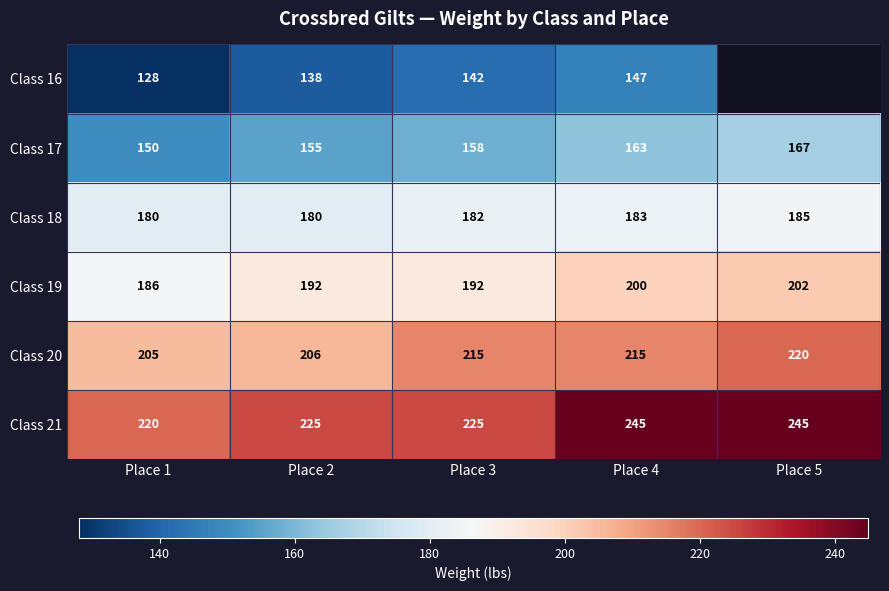

What is the difference between the highest and lowest values at Place 4?

98